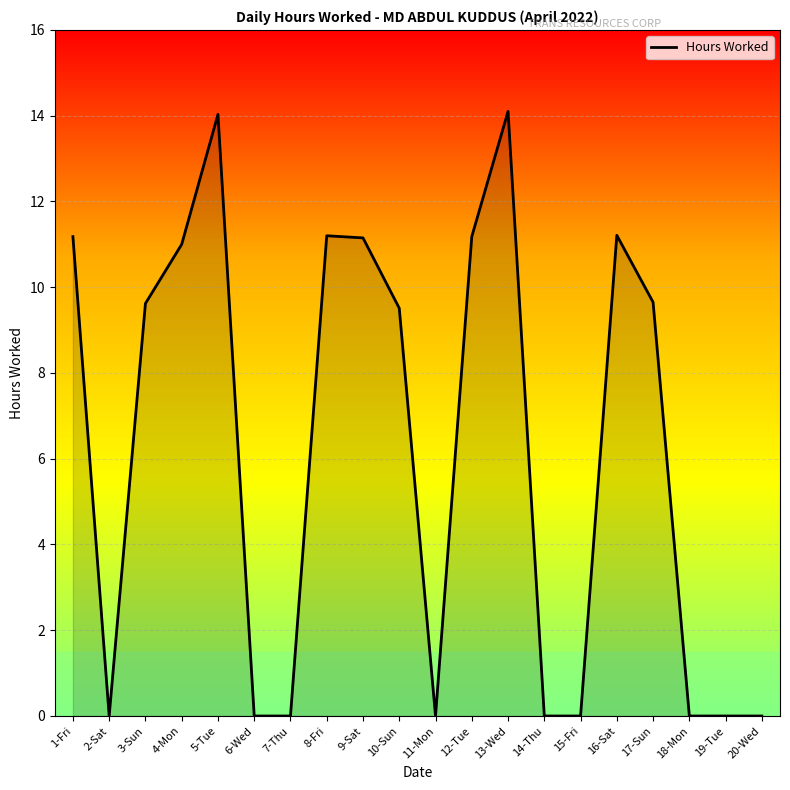

Which has a higher value, 12-Tue or 5-Tue?

5-Tue